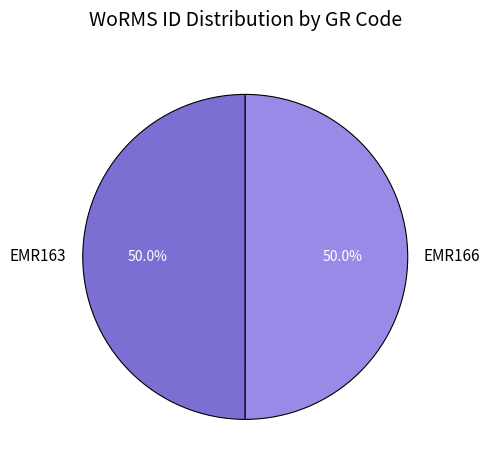

Approximately how many times larger is the value at EMR166 compared to EMR163?

1.0